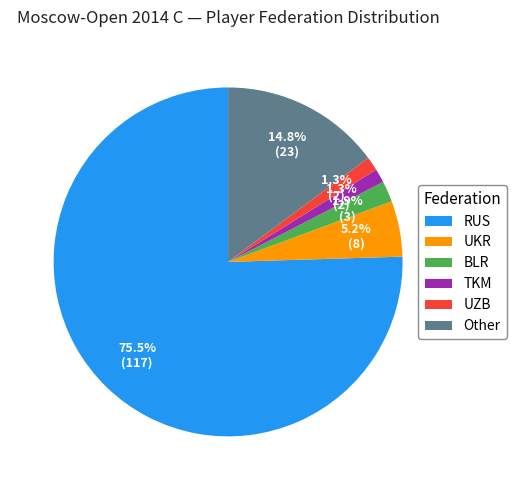

Is it true that TKM is 1% of the pie?

True